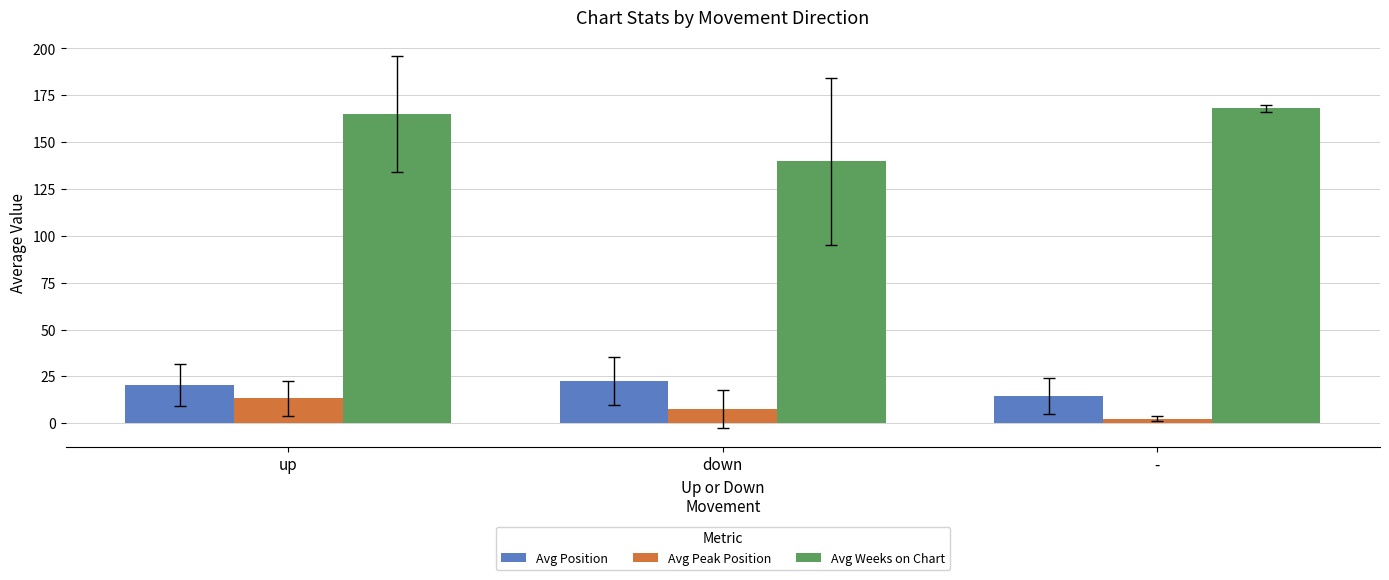

Reading left to right, what are all the values shown in this chart?

Avg Position: 20.4	22.6	14.5
Avg Peak Position: 13.3	7.4	2.5
Avg Weeks on Chart: 165.2	139.7	168.0